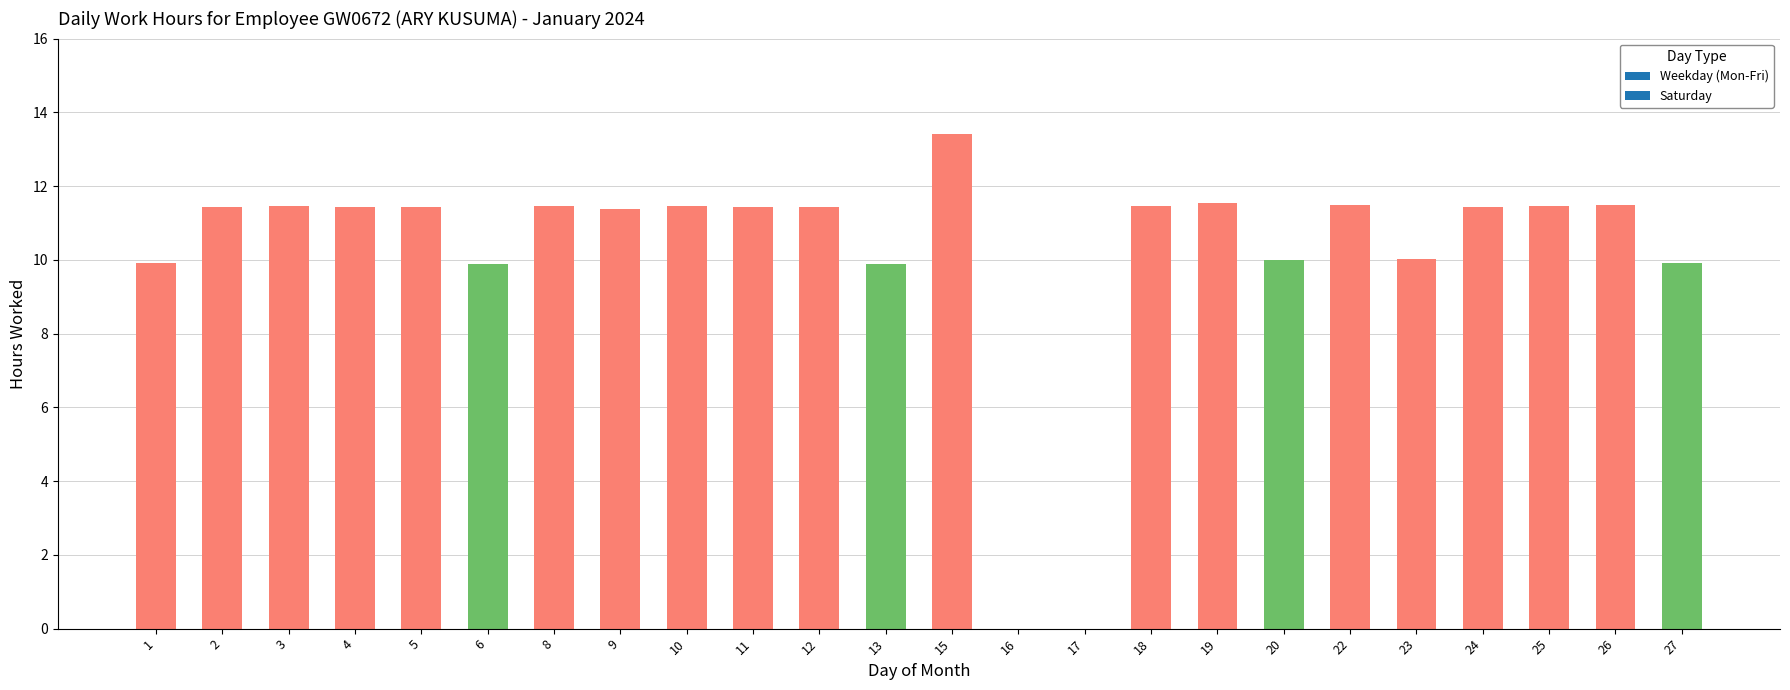

What is the sum of the values at 27 and 1?

19.8